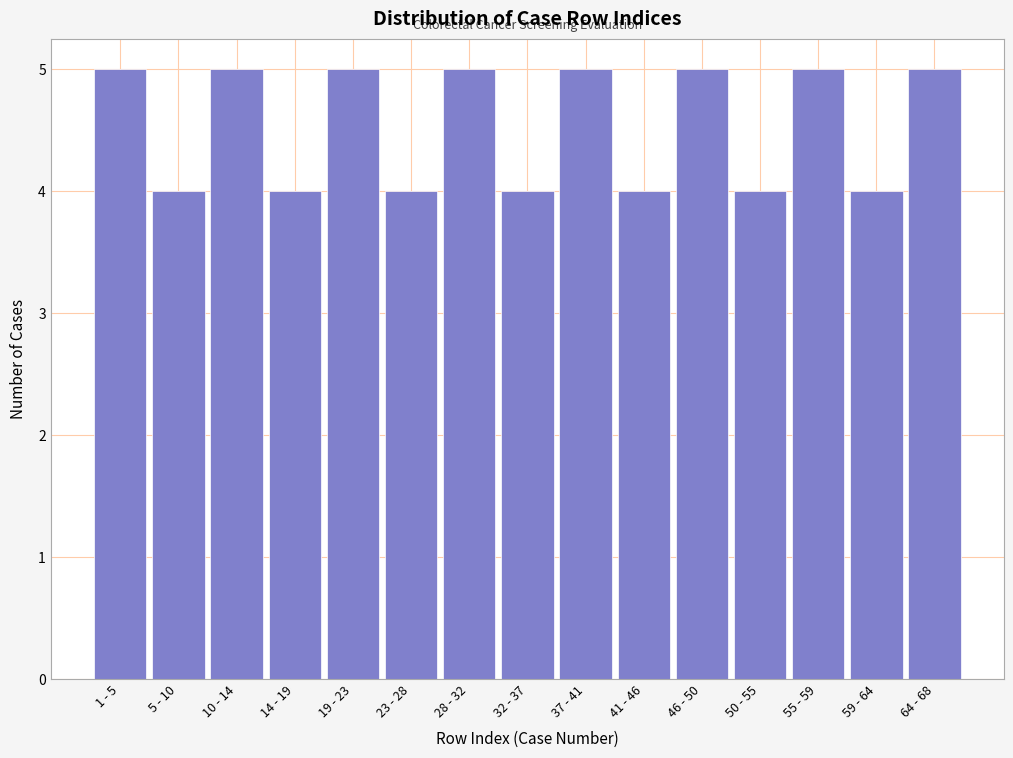

Reading left to right, transcribe all the data shown in this chart.

5	4	5	4	5	4	5	4	5	4	5	4	5	4	5